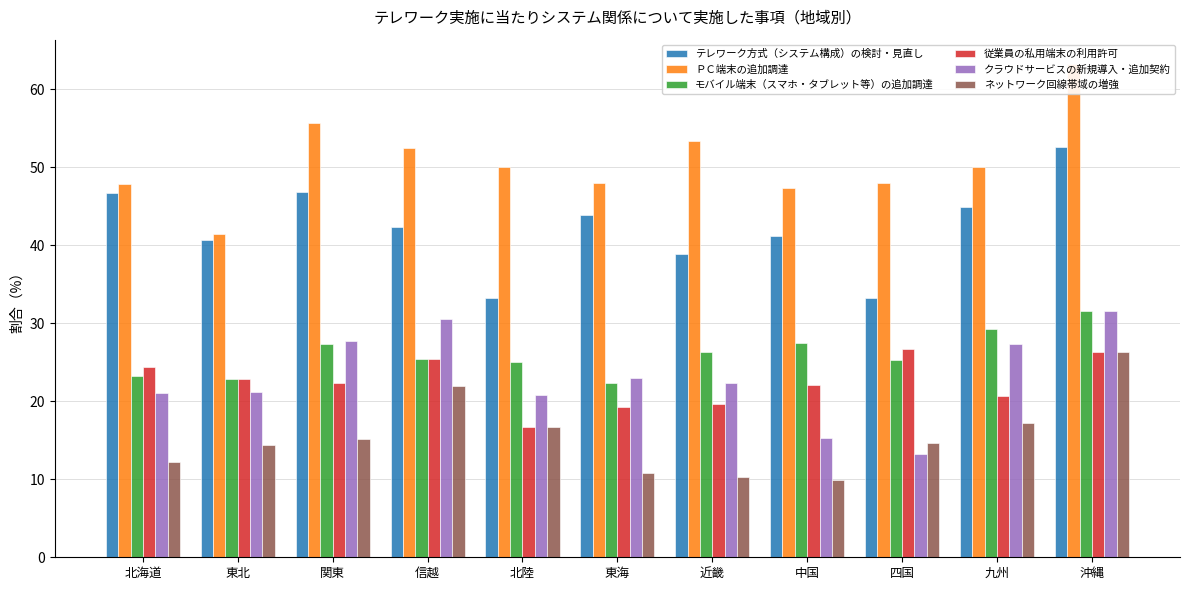

Between 四国 and 沖縄, which is larger?

沖縄